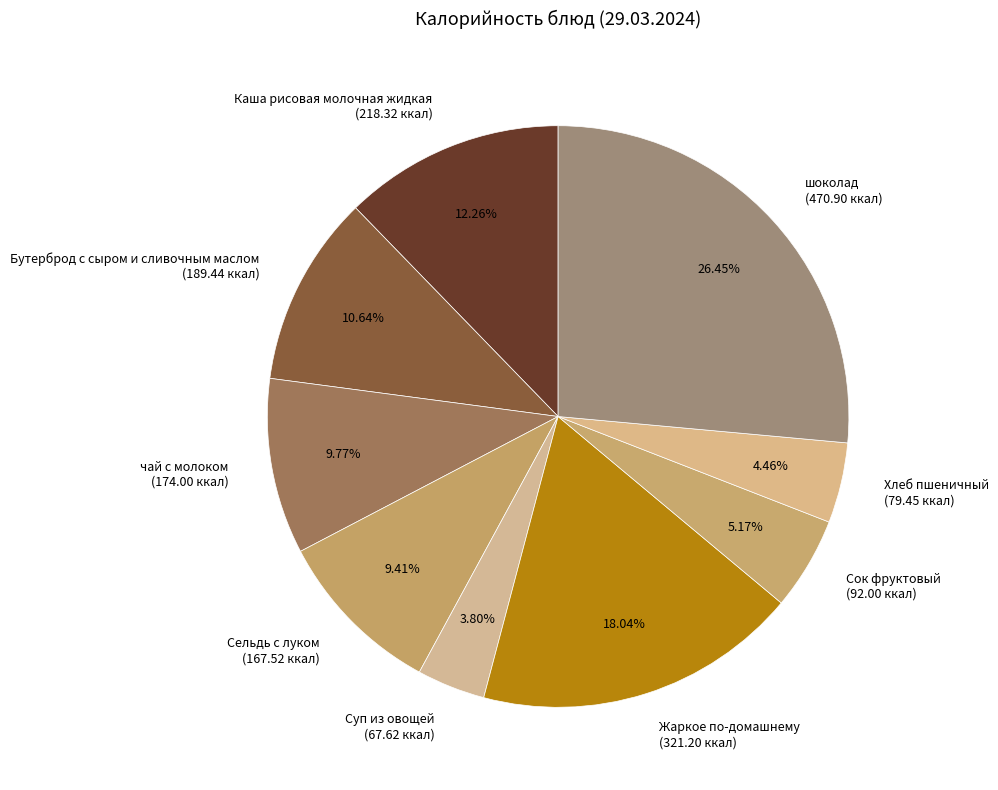

To the nearest percent, what is the average slice percentage?

11%